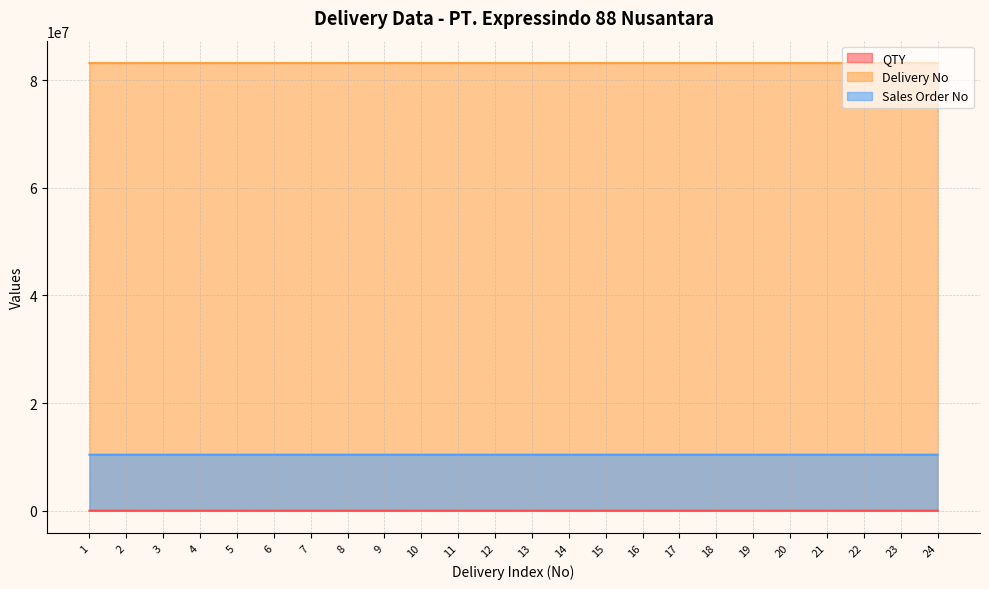

Rank the series by their maximum value, from highest to lowest.

Delivery No, Sales Order No, QTY